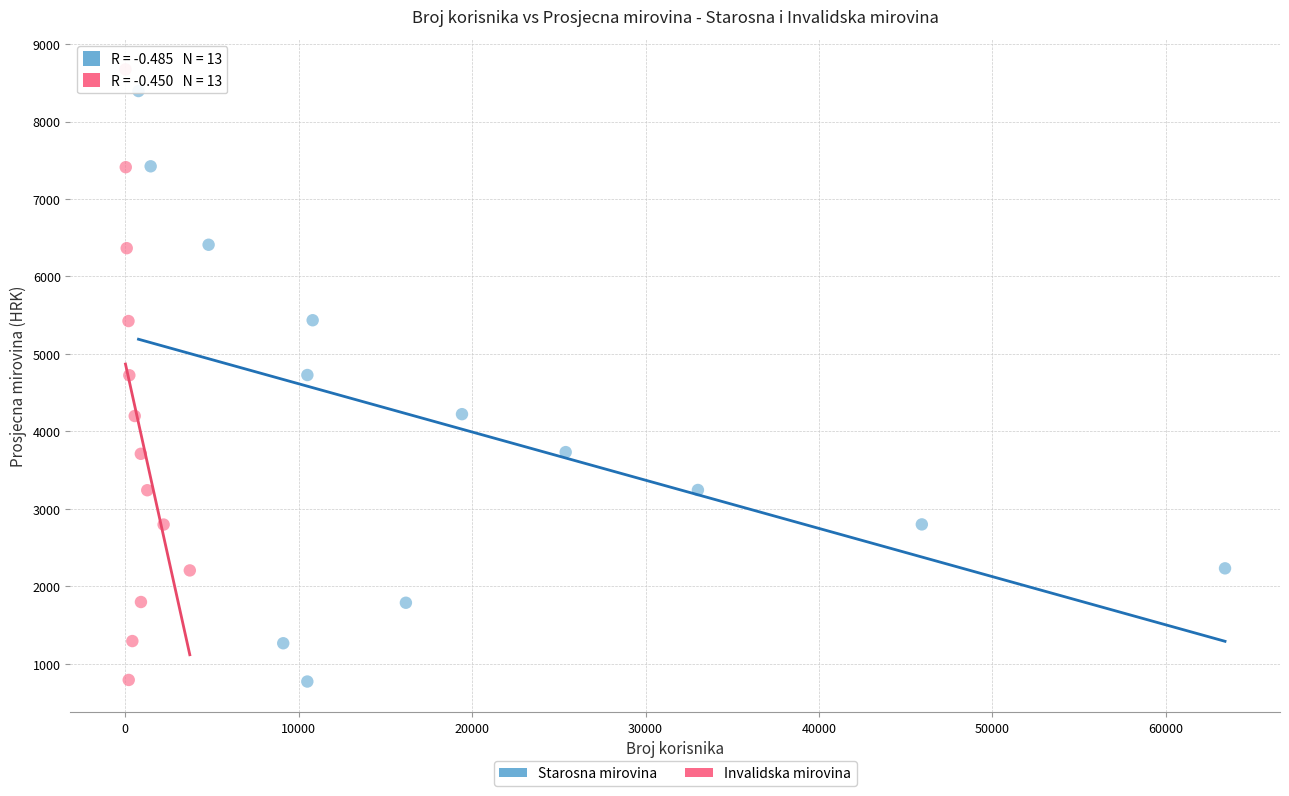

Which series has the largest Y range (max minus min)?

Invalidska mirovina